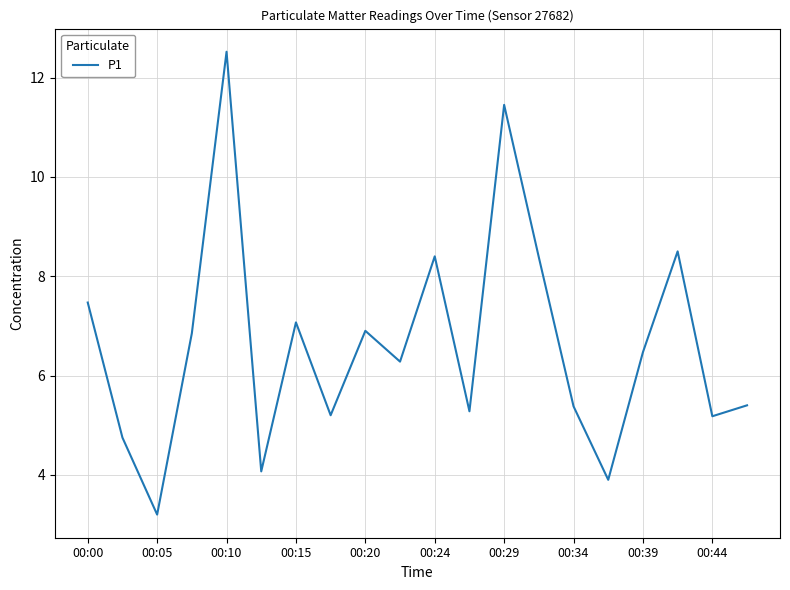

What is the maximum value shown in the chart?

12.5